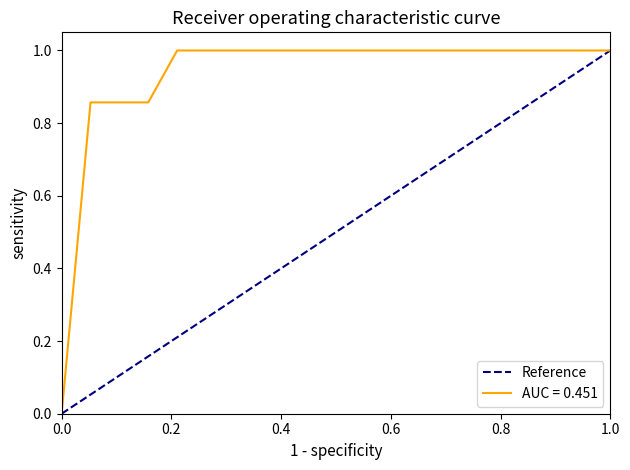

The AUC = 0.451 series shows 1.0 at 1.0. True or false?

True